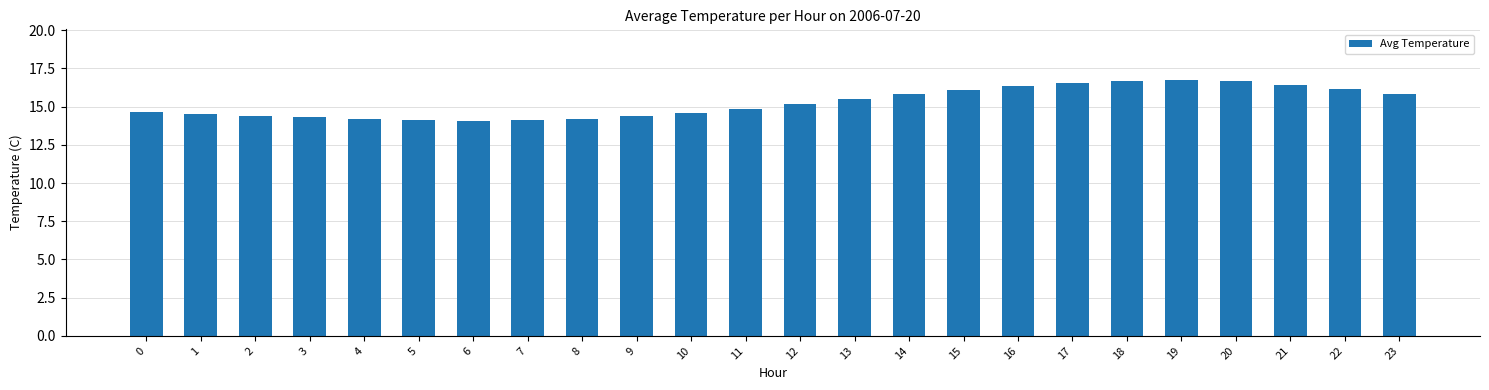

What is the value of the 8th bar from the left?

14.1